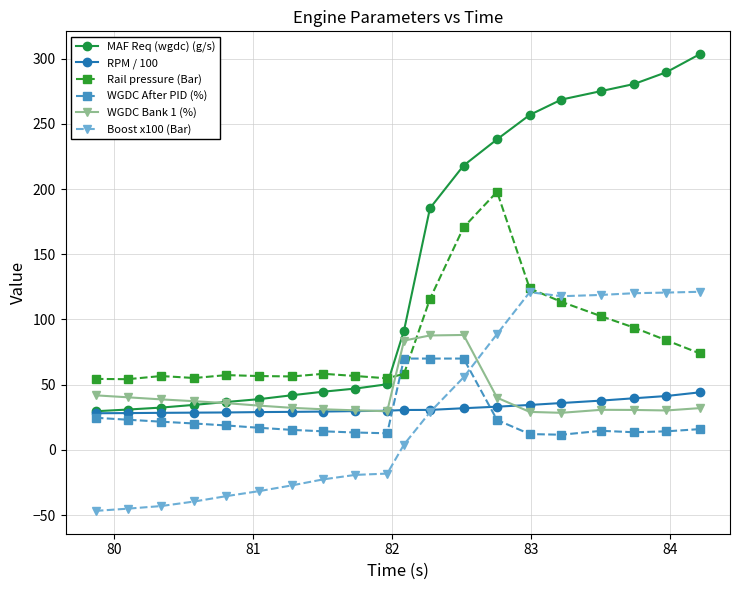

Does the chart have visible grid lines?

Yes